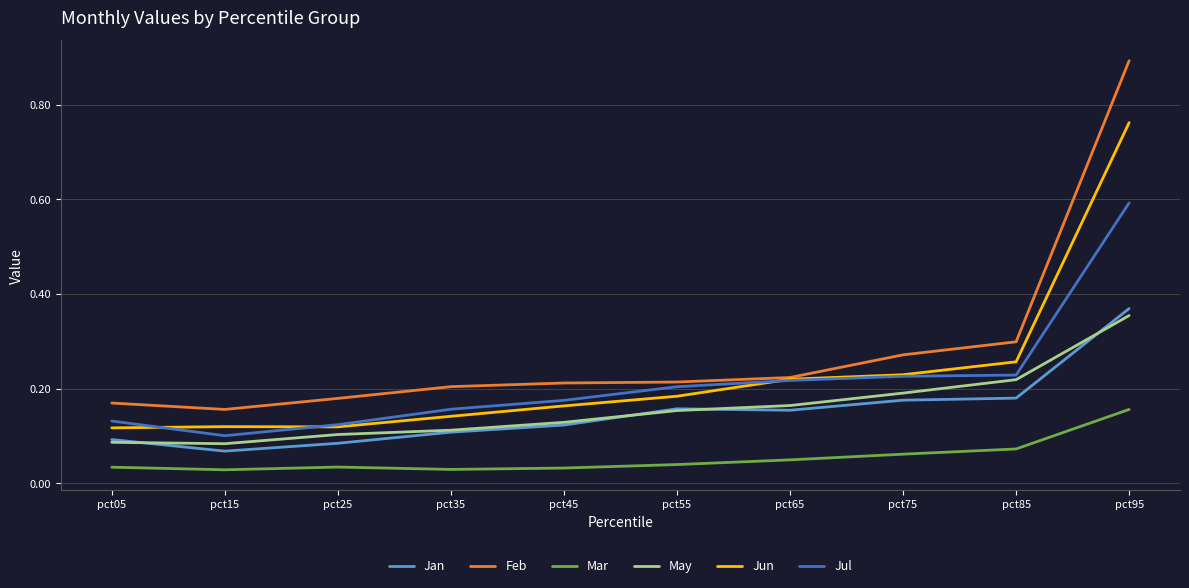

True or false: Jan and Mar intersect in this chart.

False